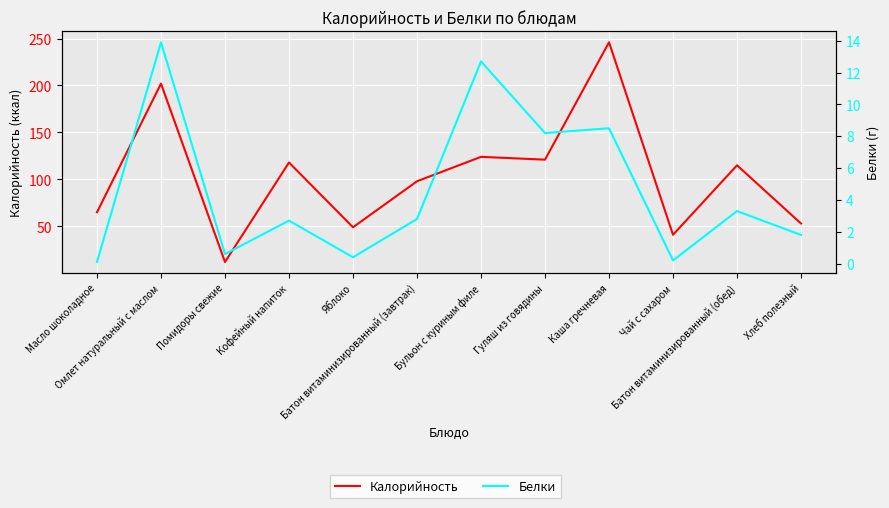

What position from the left is Каша гречневая?

9